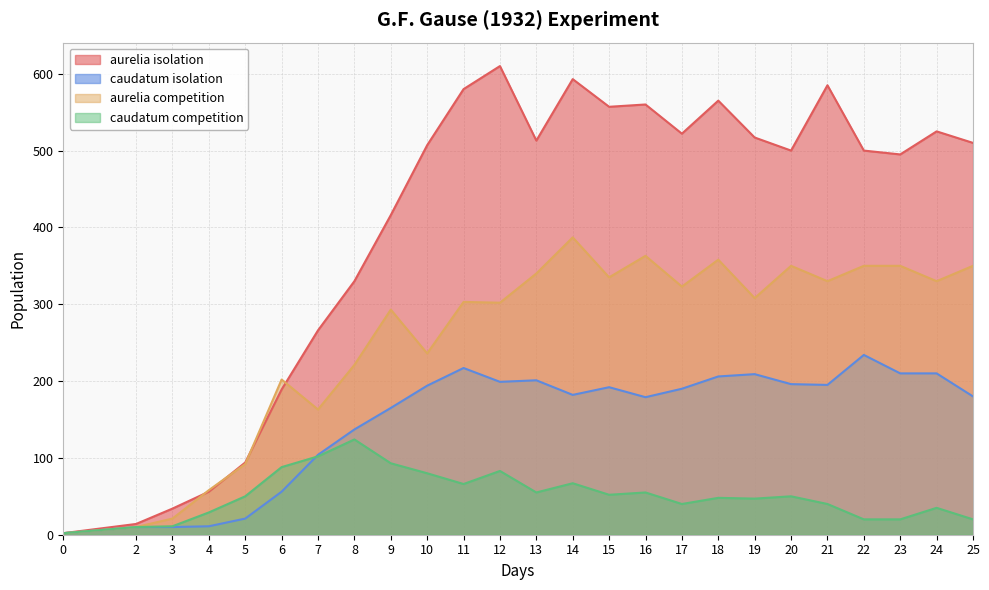

Which category has the highest value across all series?

12